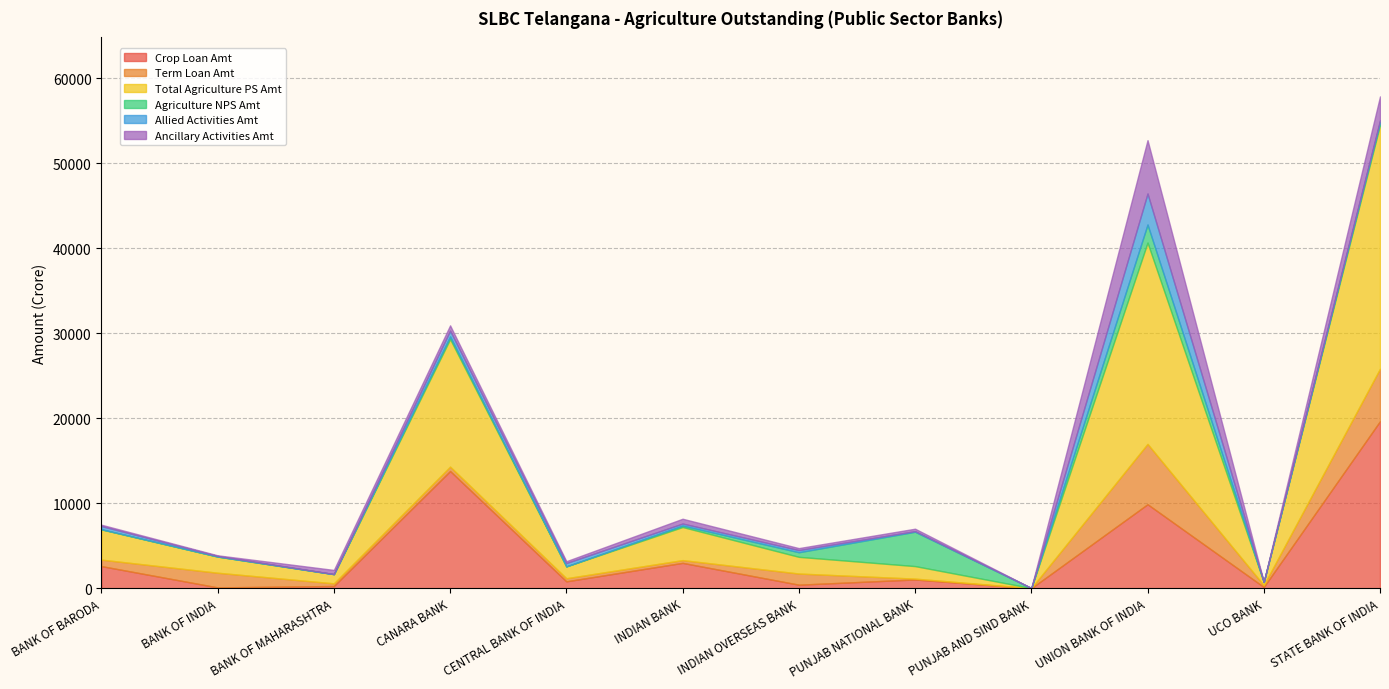

At which label does Term Loan Amt reach its peak?

UNION BANK OF INDIA